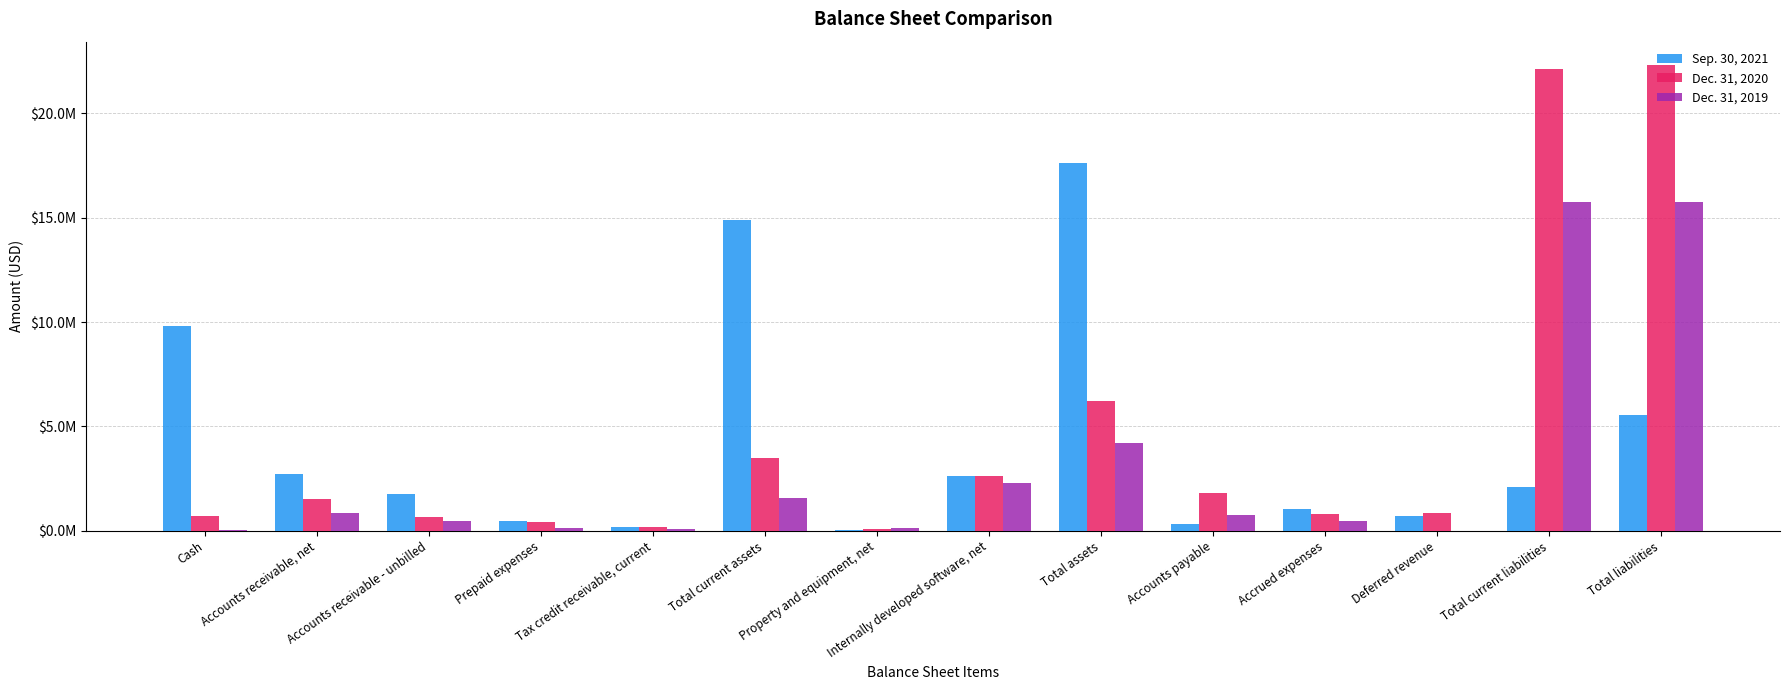

What is the maximum value for Sep. 30, 2021?

17622072